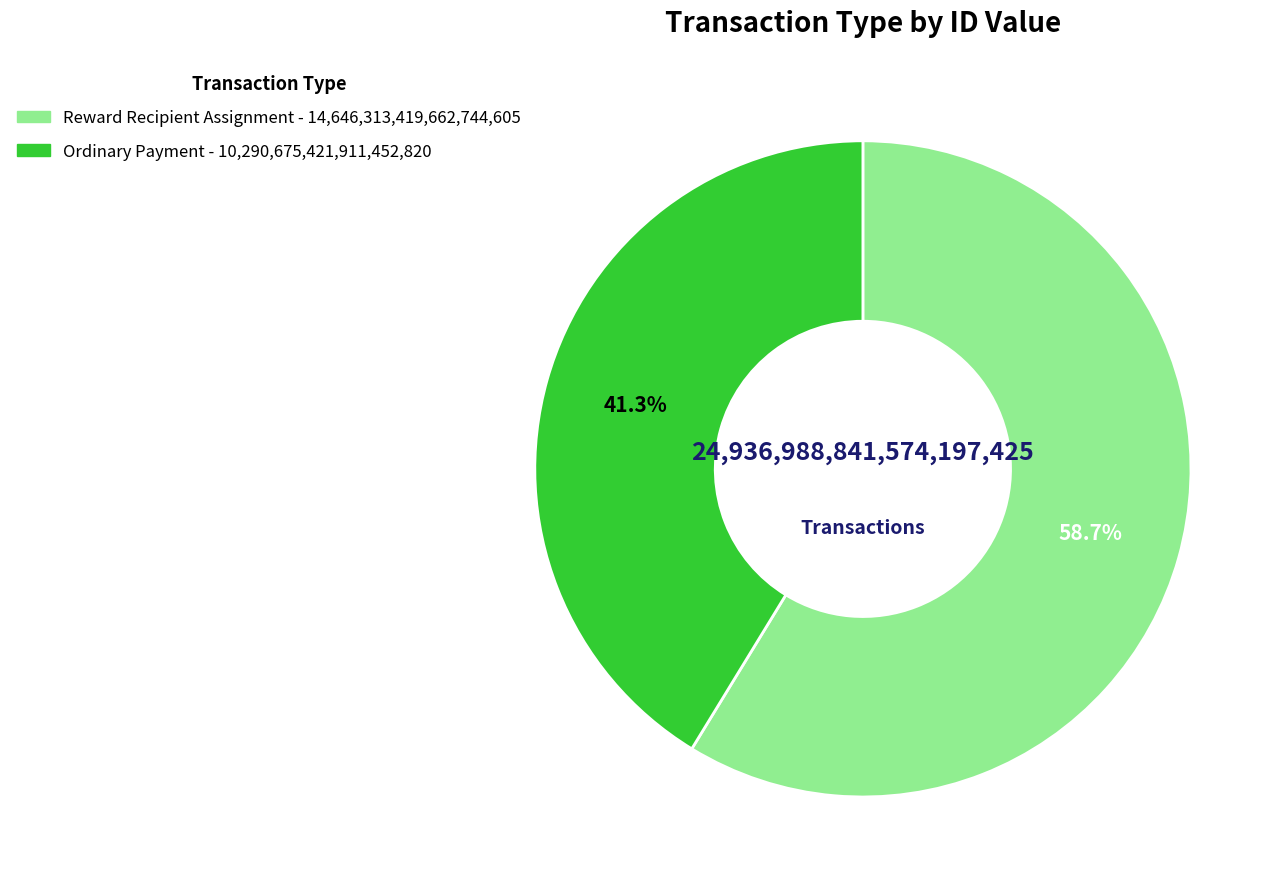

Is there any slice that represents more than half of the pie?

Yes